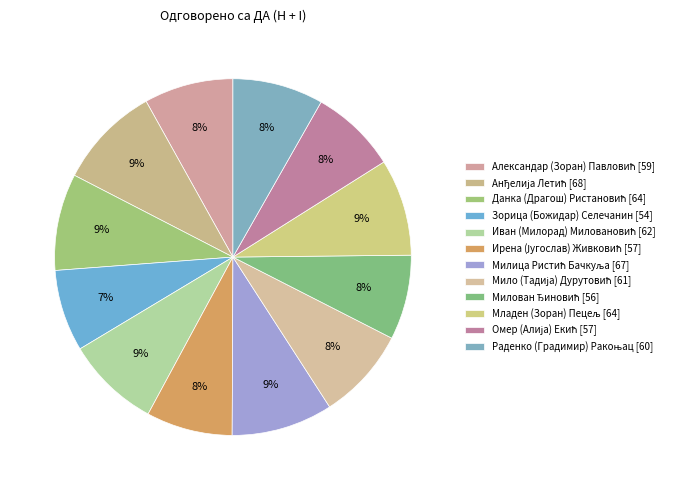

To the nearest percent, what is the average slice percentage?

8%